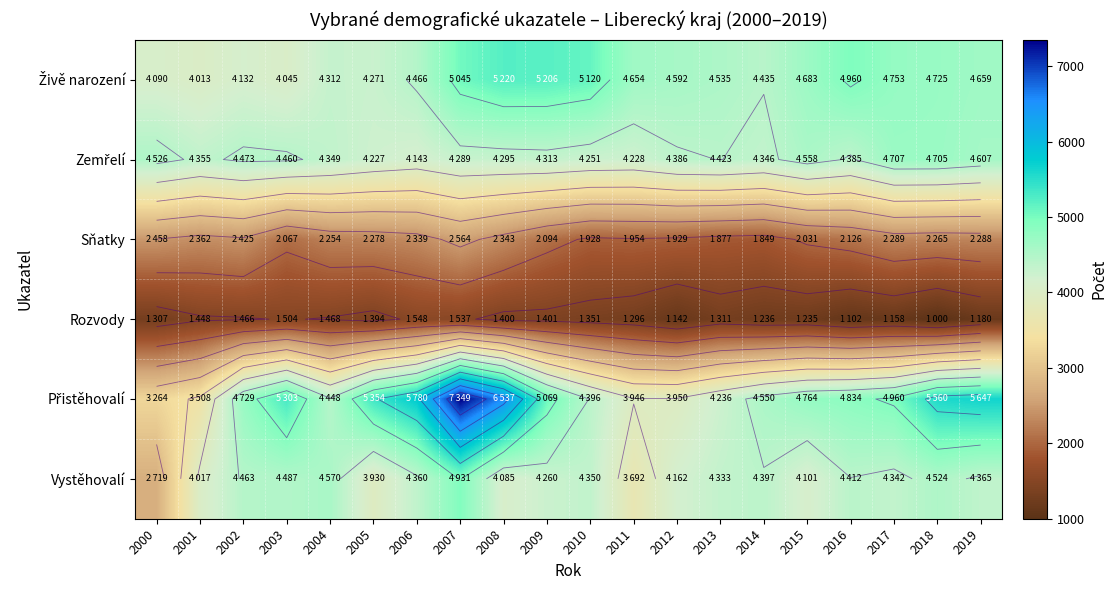

What is the greatest value displayed?

7349